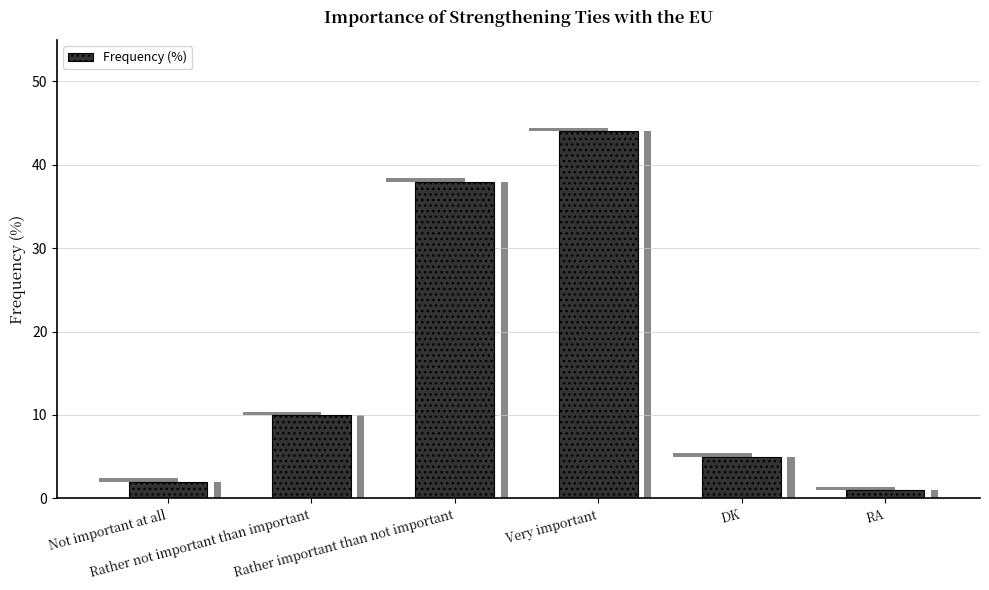

What is the label of the 1st bar from the left?

Not important at all